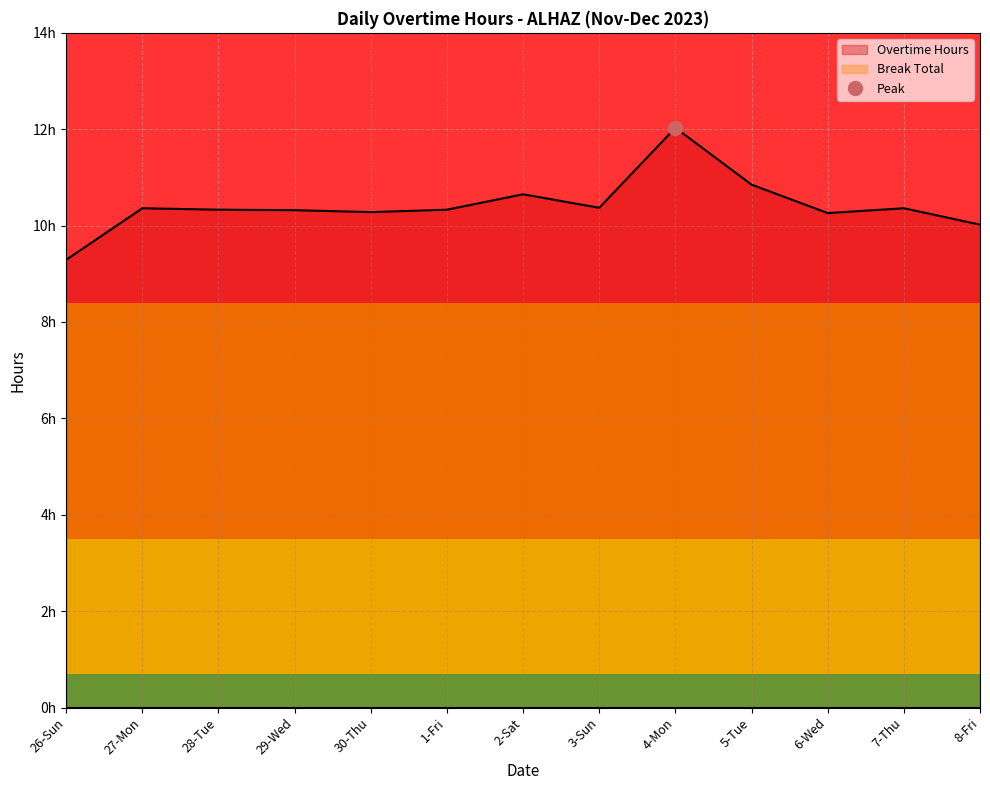

Reading left to right, extract all data points from this chart.

26-Sun=9.3	27-Mon=10.4	28-Tue=10.3	29-Wed=10.3	30-Thu=10.3	1-Fri=10.3	2-Sat=10.7	3-Sun=10.4	4-Mon=12.0	5-Tue=10.8	6-Wed=10.3	7-Thu=10.4	8-Fri=10.0